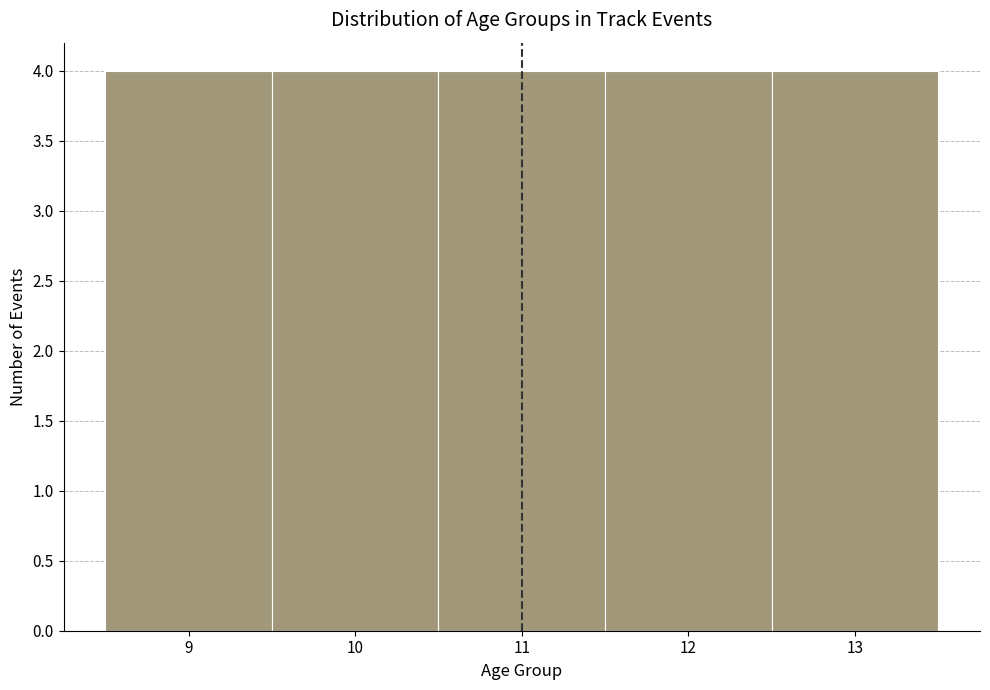

Reading left to right, transcribe this chart: for each bar, give the range it covers on the x-axis and its height. The values are not printed on the chart, so give them approximately, as read against the axis.

8.5 to 9.5: 4
9.5 to 10.5: 4
10.5 to 11.5: 4
11.5 to 12.5: 4
12.5 to 13.5: 4